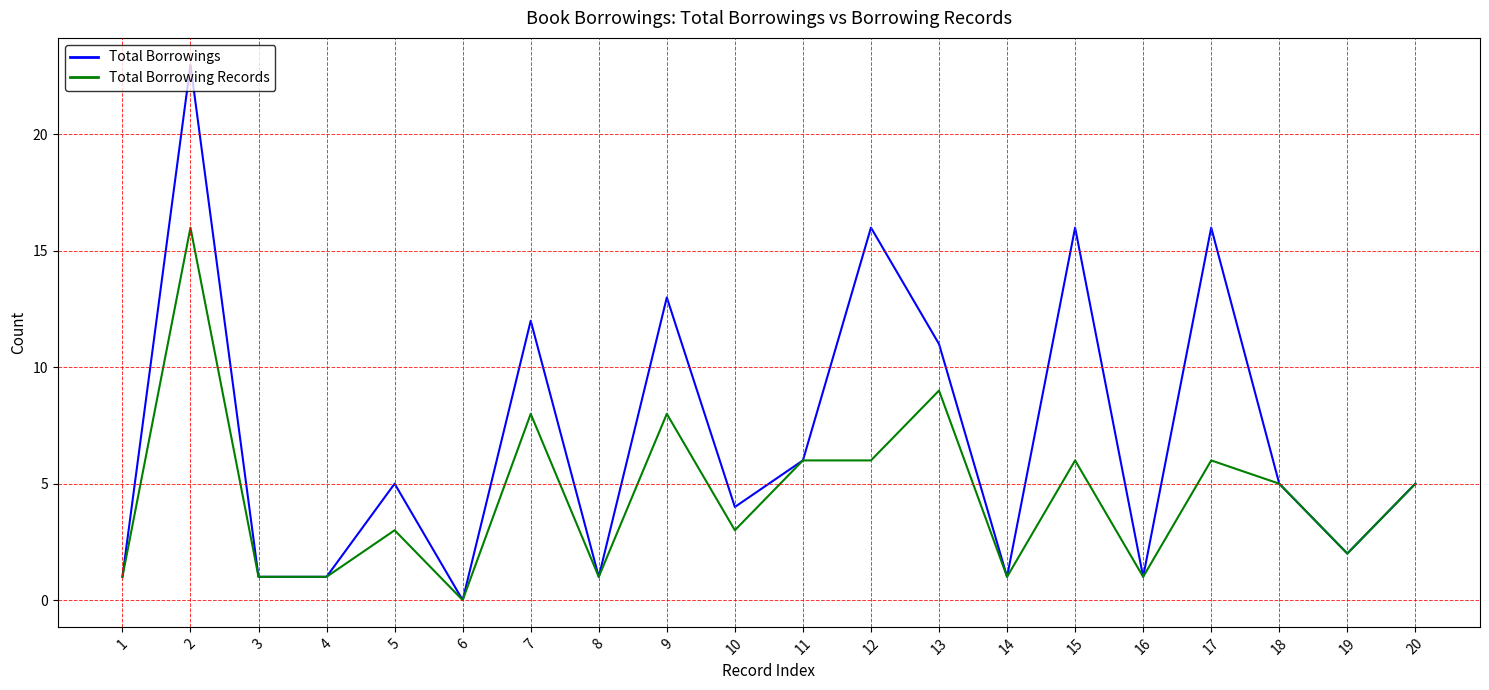

At which label is Total Borrowings closest to 11?

13